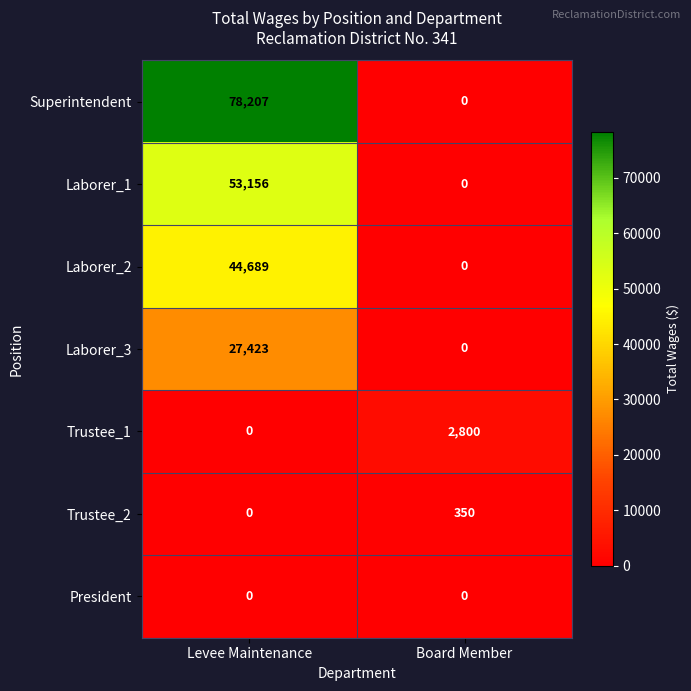

List the series in order of their peak value, highest first.

Superintendent, Laborer_1, Laborer_2, Laborer_3, Trustee_1, Trustee_2, President